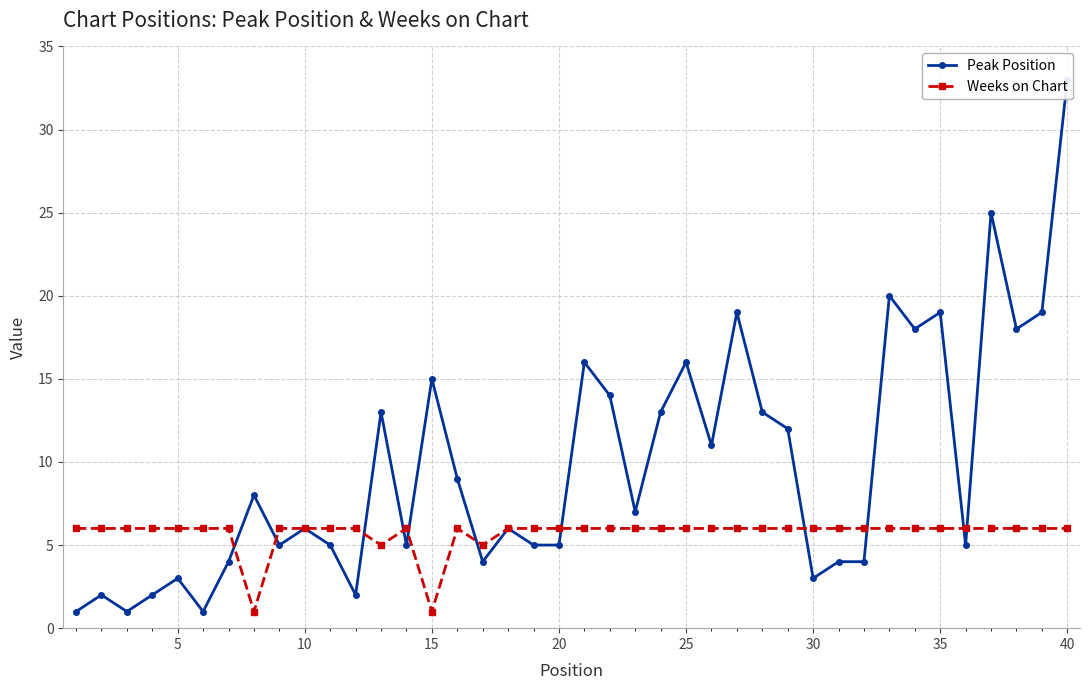

The Weeks on Chart series shows 9 at 30. True or false?

False